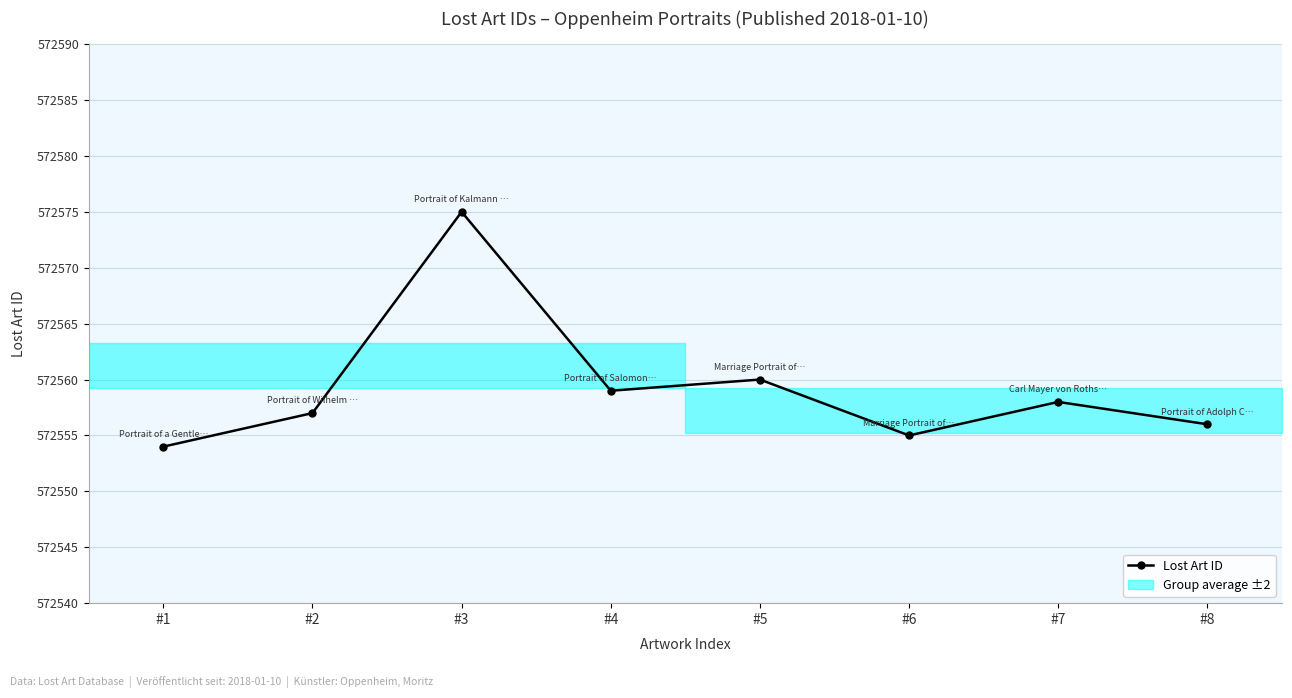

Which has a higher value, #7 or #4?

#4